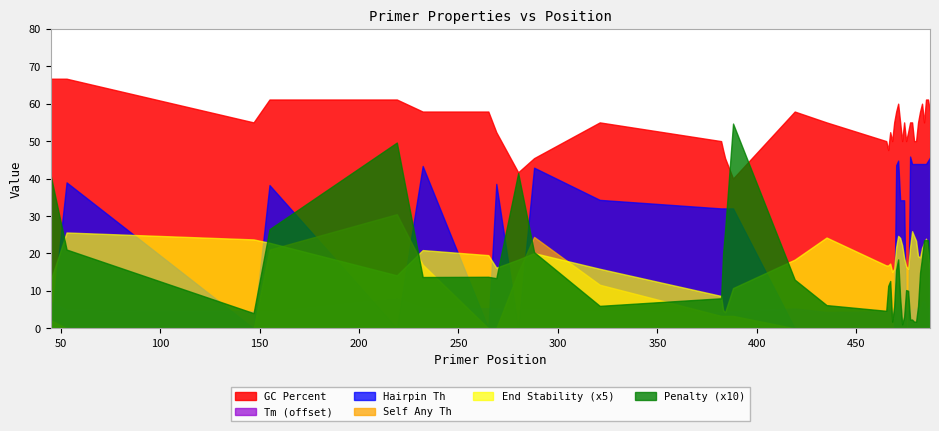

Reading left to right, extract all data points from this chart.

pen: 0=4.1	1=2.1	2=0.4	3=2.6	4=5.0	5=1.4	6=1.4	7=1.3	8=4.1	9=2.0	10=0.6	11=0.8	12=2.0	13=2.6	14=5.5	15=1.3	16=0.6	17=0.5	18=1.1	19=1.3	20=0.2	21=0.6	22=1.6	23=1.8	24=0.8	25=0.1	26=0.3	27=1.0	28=1.0	29=0.2	30=0.2	31=0.2	32=0.2	33=0.6	34=1.5	35=1.9	36=2.4	37=2.4	38=2.4	39=1.7
PRIMER_LEFT_0_TM: 0=62.1	1=59.9	2=59.6	3=59.4	4=63.0	5=60.4	6=60.4	7=60.3	8=59.9	9=60.0	10=59.4	11=59.2	12=59.0	13=59.4	14=59.5	15=60.3	16=59.4	17=59.5	18=60.1	19=59.7	20=59.8	21=59.4	22=59.4	23=61.8	24=60.8	25=60.1	26=59.7	27=59.0	28=60.0	29=59.8	30=59.8	31=60.2	32=60.2	33=60.6	34=59.5	35=61.9	36=62.4	37=60.4	38=60.4	39=60.7
PRIMER_LEFT_0_HAIRPIN_TH: 0=0.0	1=39.0	2=0.0	3=38.3	4=0.0	5=43.4	6=0.0	7=38.6	8=0.0	9=42.9	10=34.3	11=32.0	12=32.0	13=32.0	14=32.0	15=0.0	16=0.0	17=0.0	18=0.0	19=0.0	20=0.0	21=0.0	22=43.6	23=44.8	24=34.2	25=34.2	26=34.2	27=0.0	28=0.0	29=45.9	30=43.9	31=43.9	32=43.9	33=43.9	34=43.9	35=43.9	36=43.9	37=43.9	38=44.7	39=45.6
PRIMER_LEFT_0_END_STABILITY: 0=2.6	1=5.1	2=4.8	3=4.6	4=2.8	5=4.2	6=3.9	7=3.2	8=3.7	9=4.0	10=3.2	11=1.7	12=1.0	13=0.9	14=2.1	15=3.7	16=4.8	17=3.4	18=3.4	19=3.5	20=3.0	21=3.2	22=4.3	23=4.9	24=4.8	25=4.4	26=3.8	27=3.3	28=3.2	29=4.3	30=5.2	31=4.9	32=4.7	33=3.9	34=3.8	35=4.3	36=4.5	37=4.8	38=4.0	39=3.1
PRIMER_LEFT_0_GC_PERCENT: 0=66.7	1=66.7	2=55.0	3=61.1	4=61.1	5=57.9	6=57.9	7=52.4	8=41.7	9=45.5	10=55.0	11=50.0	12=47.6	13=45.5	14=40.0	15=57.9	16=55.0	17=50.0	18=47.6	19=52.4	20=50.0	21=55.0	22=57.9	23=60.0	24=55.0	25=50.0	26=55.0	27=50.0	28=52.4	29=55.0	30=55.0	31=50.0	32=50.0	33=55.0	34=57.9	35=60.0	36=55.0	37=61.1	38=61.1	39=57.9
PRIMER_LEFT_0_SELF_ANY_TH: 0=2.2	1=0.0	2=0.0	3=21.0	4=30.5	5=17.0	6=0.0	7=0.0	8=15.0	9=24.4	10=11.6	11=3.3	12=3.3	13=3.3	14=3.3	15=0.0	16=0.0	17=0.0	18=0.0	19=0.0	20=0.0	21=0.0	22=0.0	23=0.0	24=0.0	25=0.0	26=0.0	27=0.0	28=0.0	29=0.0	30=0.0	31=0.0	32=0.0	33=0.0	34=0.0	35=0.0	36=0.0	37=0.0	38=0.0	39=0.0